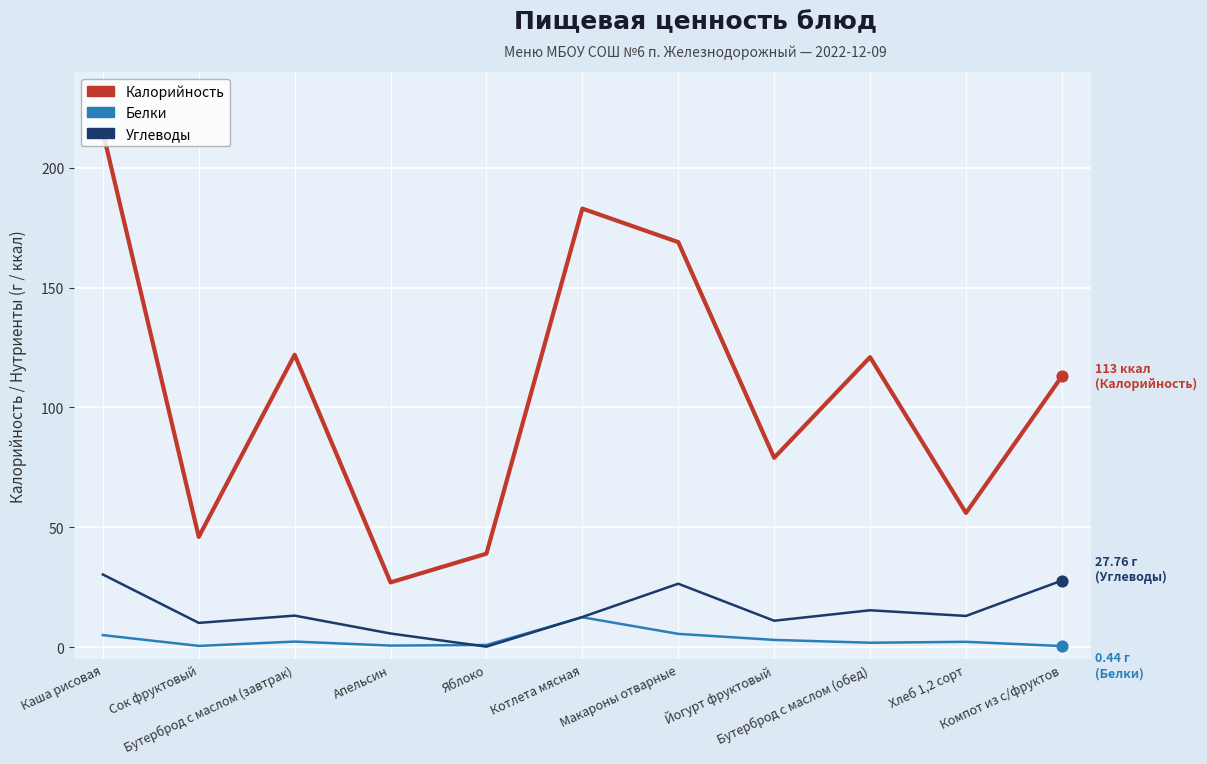

Which series has the largest total across all categories?

Калорийность